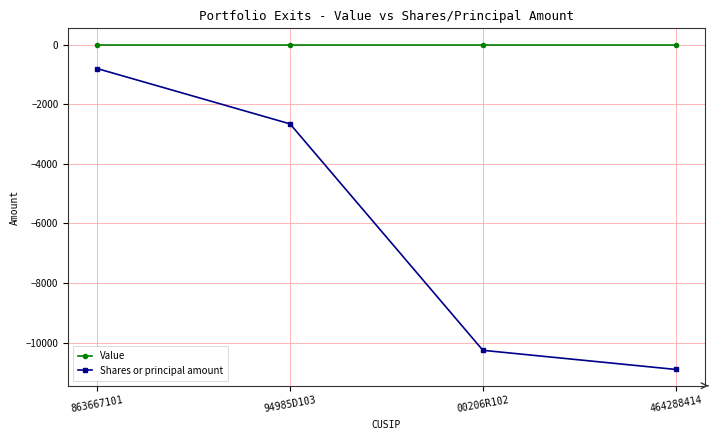

True or false: Shares or principal amount and Value cross at least once.

False